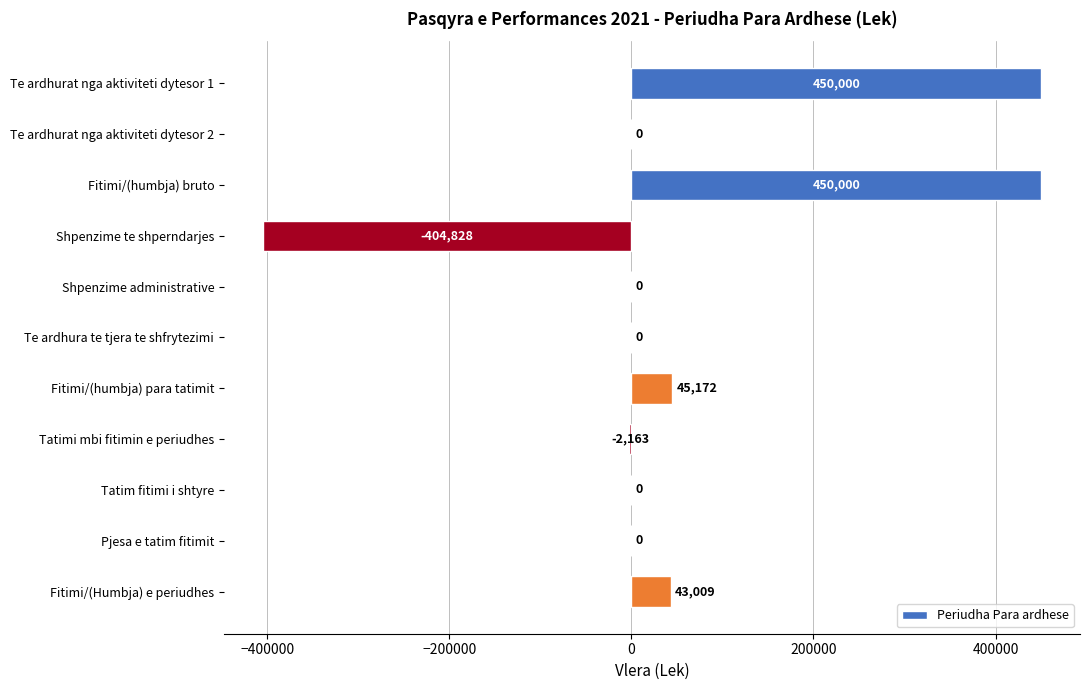

Which has a higher value, Shpenzime te shperndarjes or Tatim fitimi i shtyre?

Tatim fitimi i shtyre